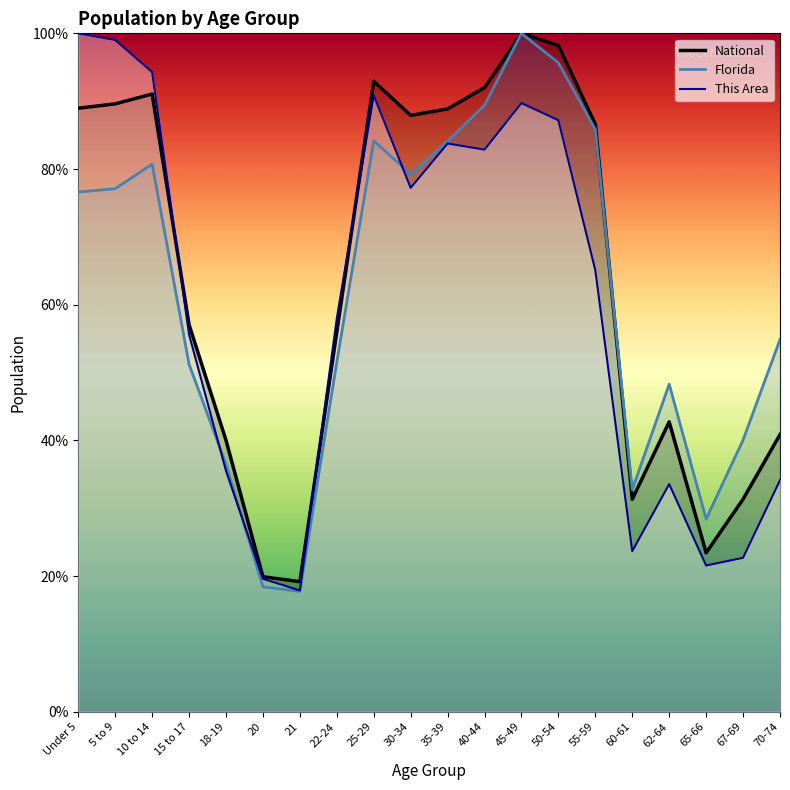

Which has a higher value, 35-39 or 22-24?

35-39